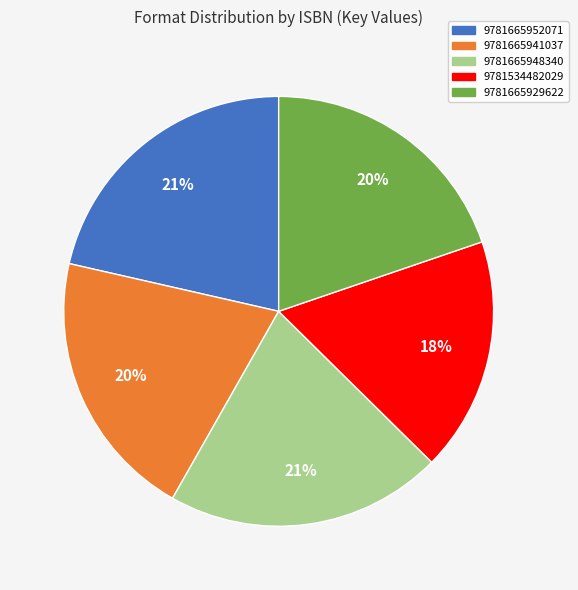

How many segments does this pie chart have?

5